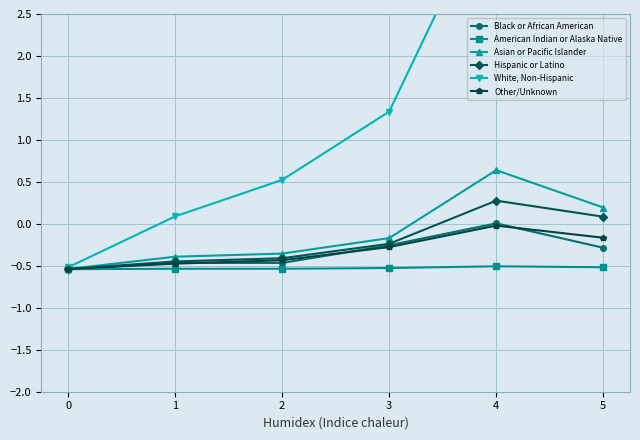

Does the chart display data point markers on the line(s)?

Yes